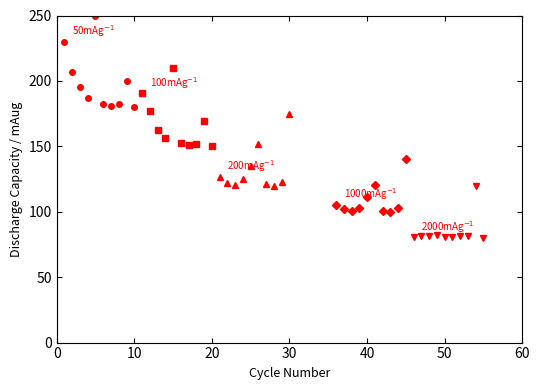

What is the average value of the 50mAg$^{-1}$ series?

199.4